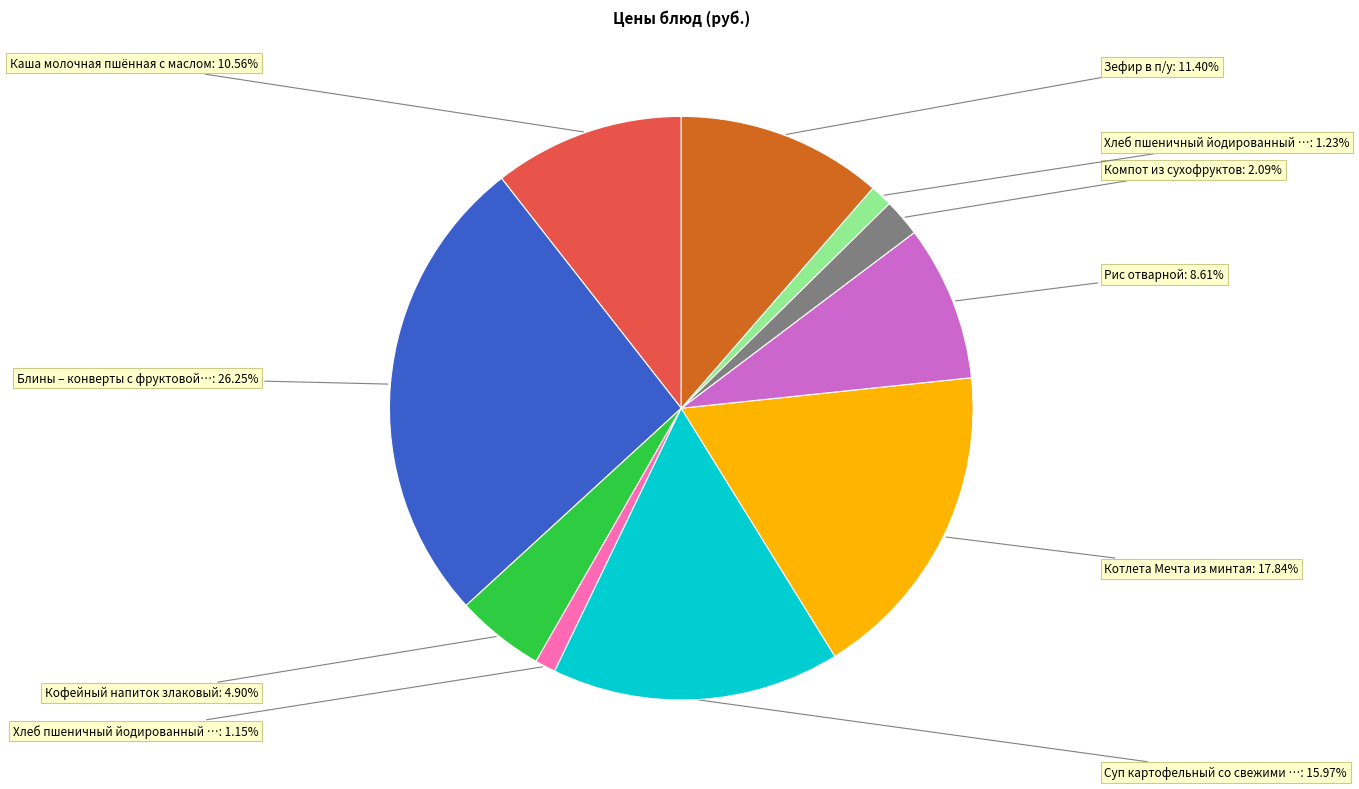

Is there a majority slice in this chart?

No